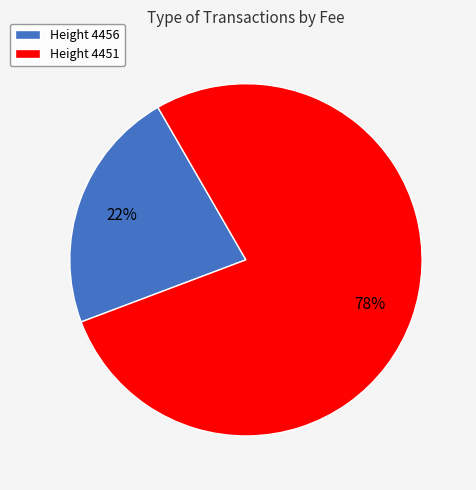

The Height 4451 slice represents 78% of the pie. True or false?

True